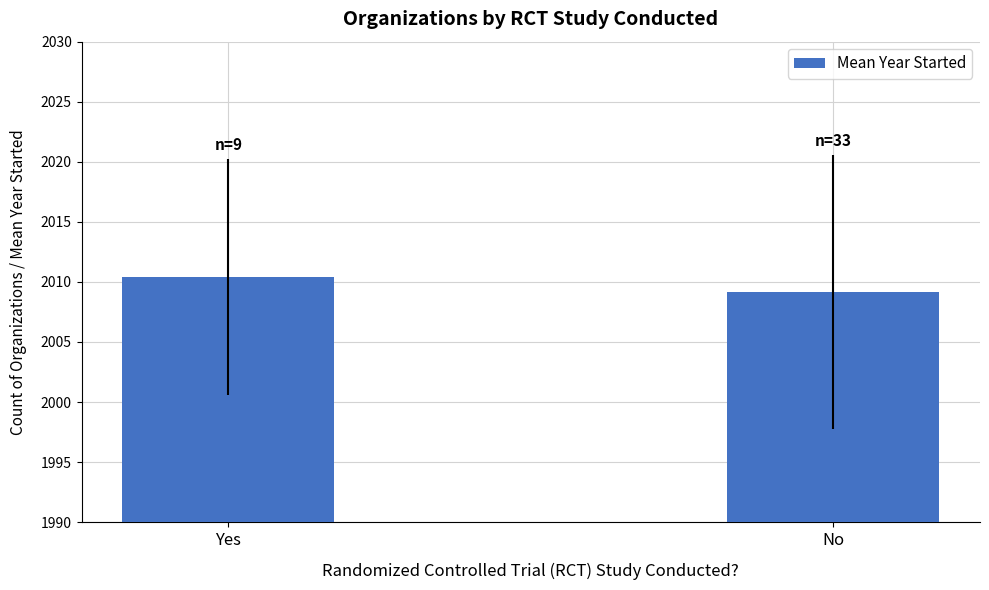

How many data points are less than 2010?

1